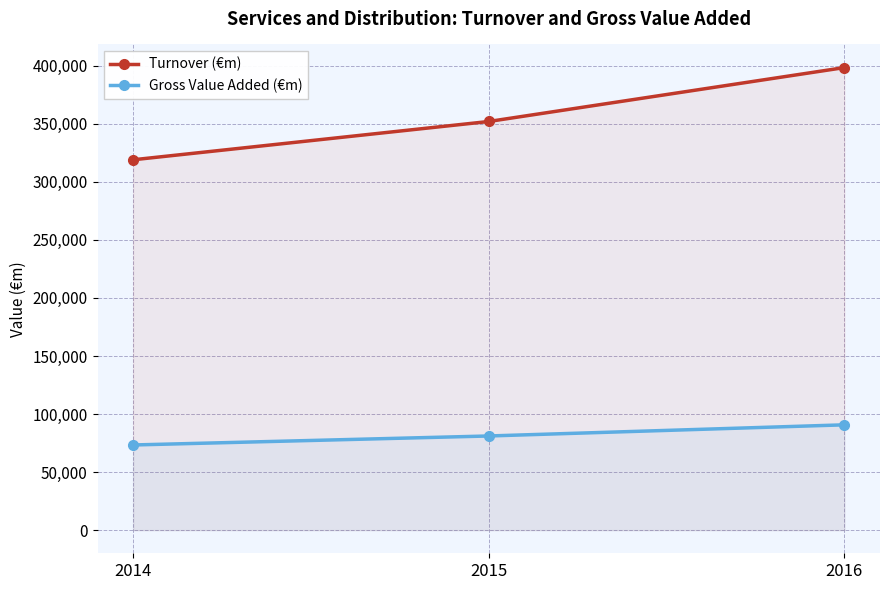

Count the Turnover (€m) values in the range 318981 to 398393.

3